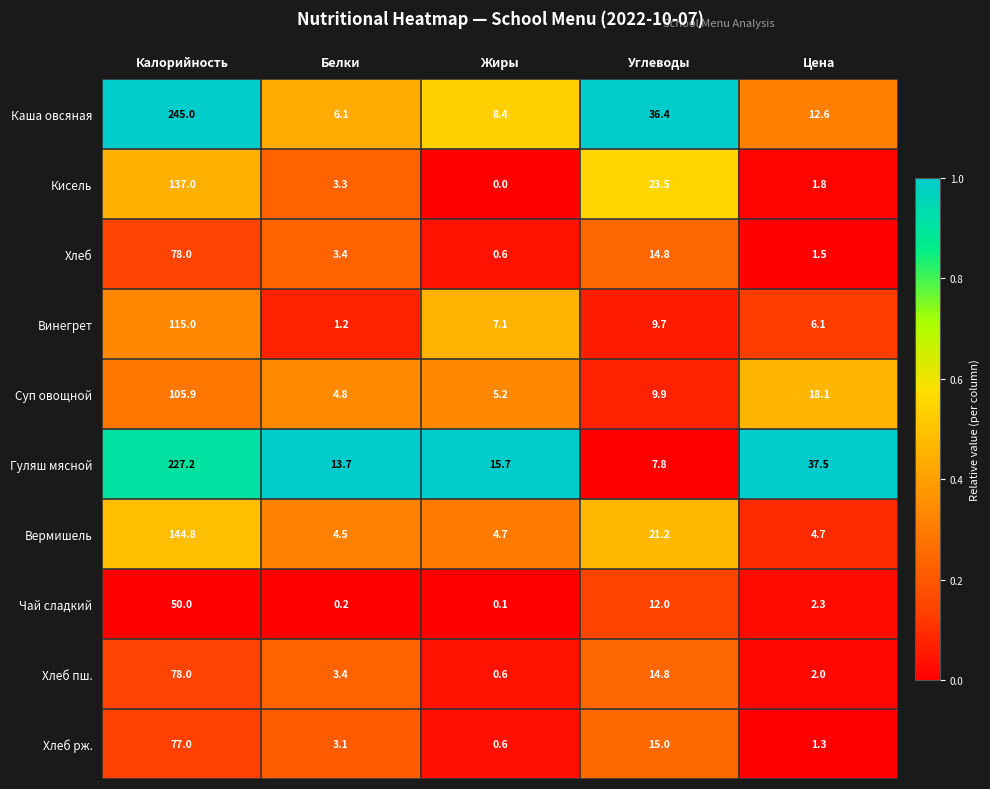

What is the difference between the Хлеб рж. values at Калорийность and Углеводы?

62.0